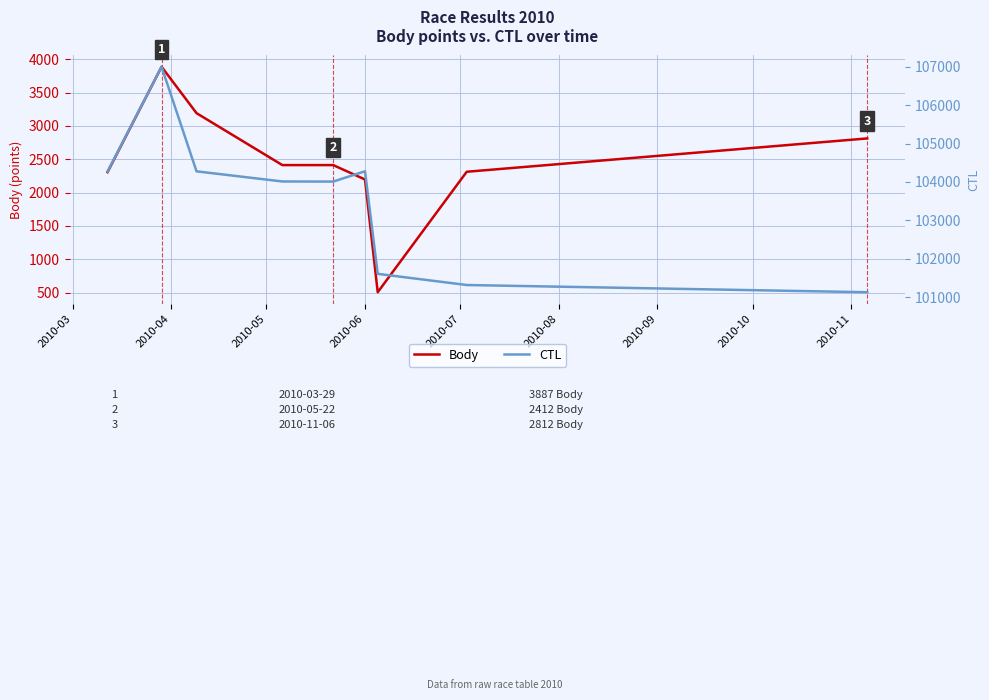

True or false: CTL and Body cross at least once.

False